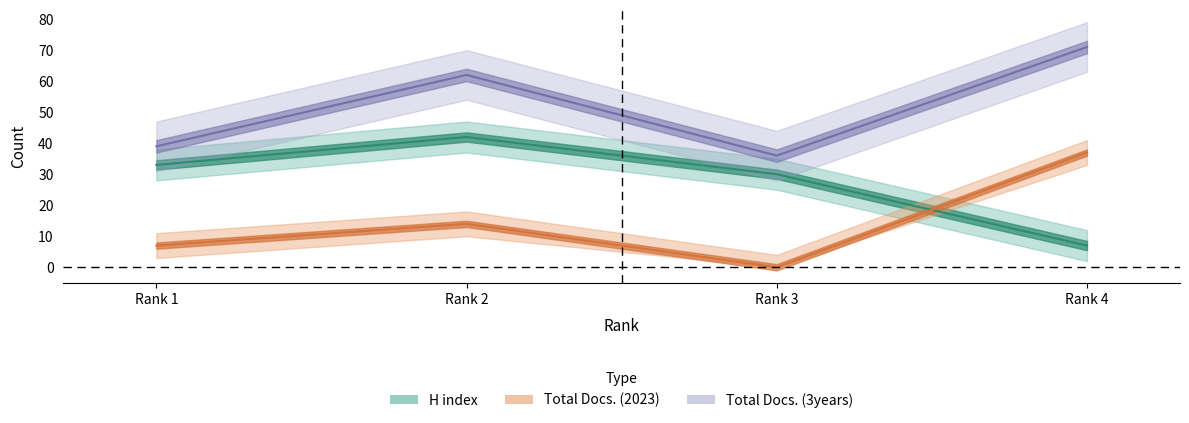

What is the average value of the Total Docs. (3years) series?

52